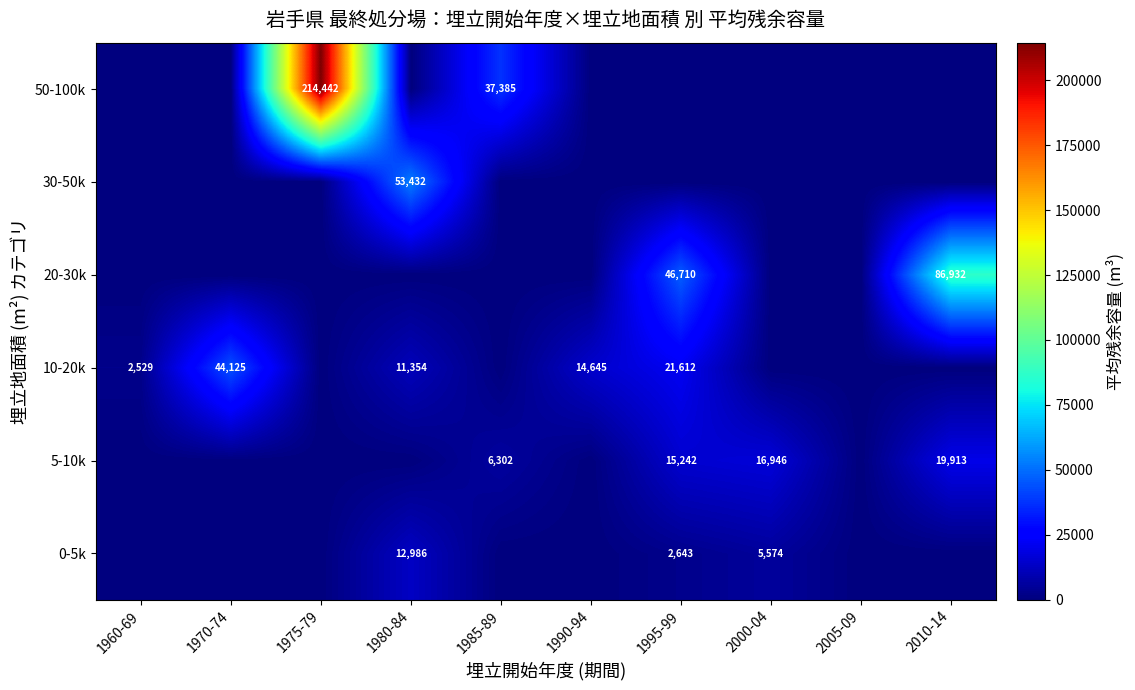

True or false: 0-5k has a value of 3658 at 2000-04.

False